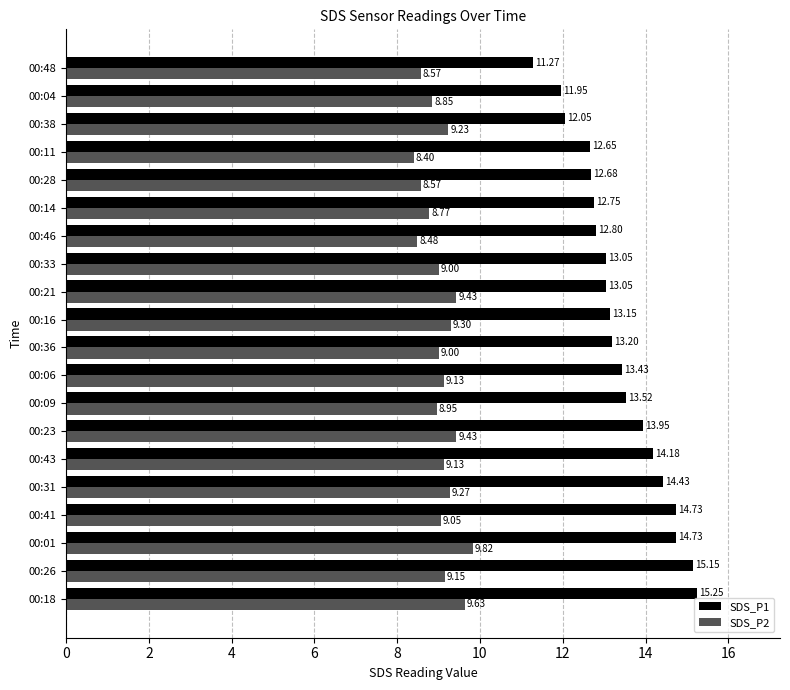

What is the difference between the maximum and minimum values in the SDS_P1 series?

4.0